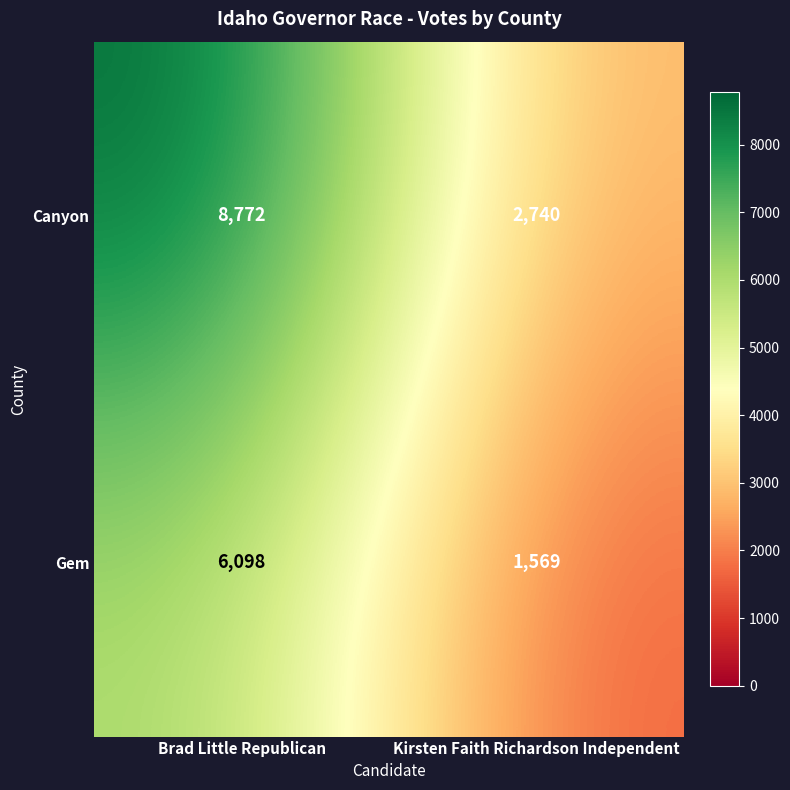

At which category is the sum across all series the highest?

Brad Little Republican